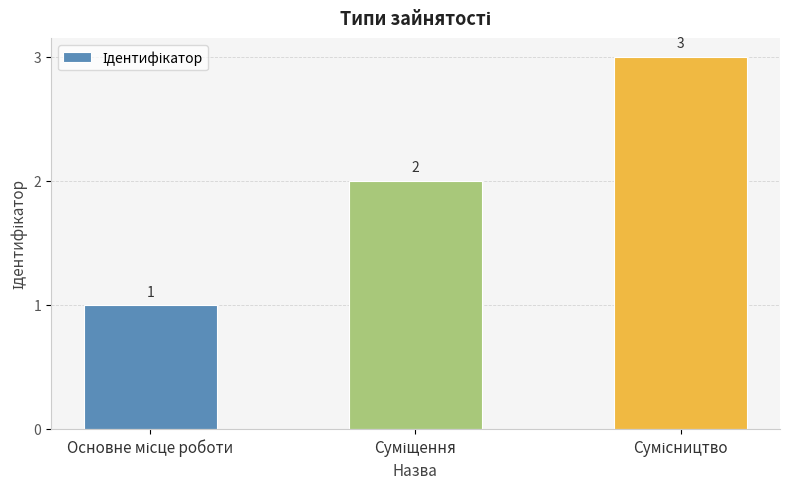

Count the number of data series in this chart.

1